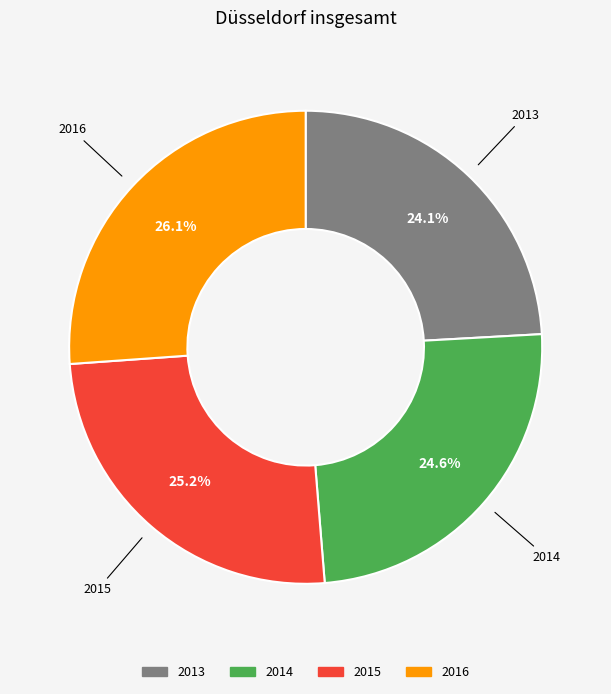

True or false: 2013 accounts for 14% of the total.

False